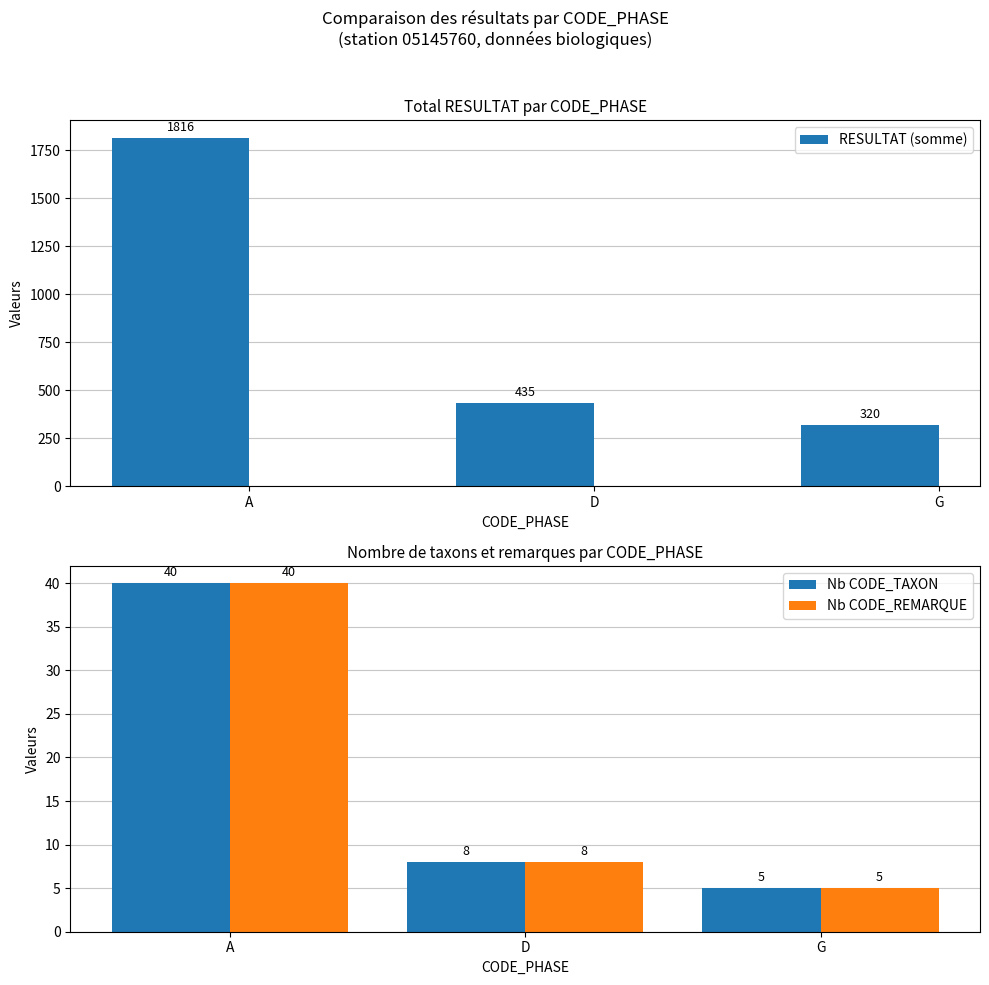

What is the difference between the Nb CODE_REMARQUE values at A and G?

35